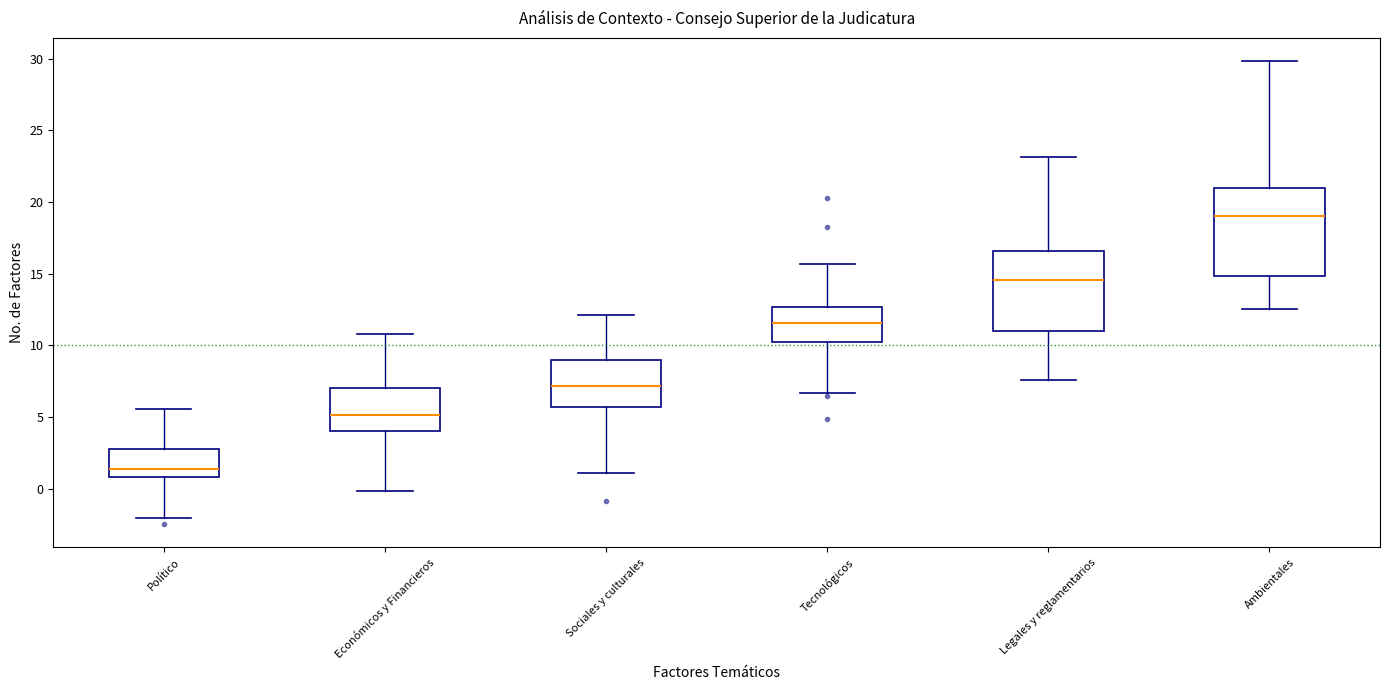

Where does the upper whisker of the box for Sociales y culturales end on the y-axis? The values are not printed on the chart, so give them approximately, as read against the axis.

12.0